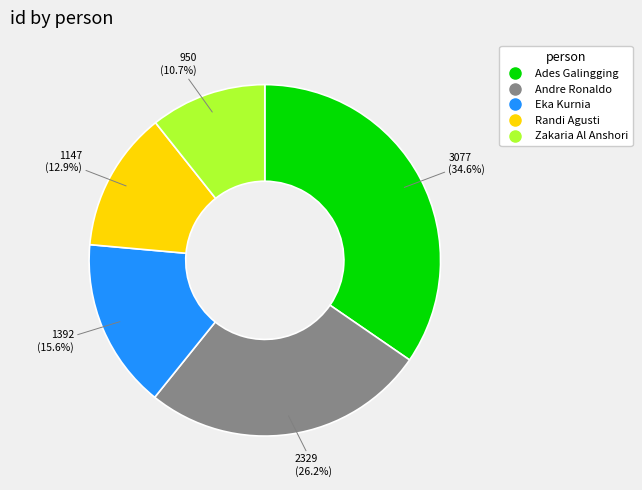

The Andre Ronaldo slice represents 26% of the pie. True or false?

True